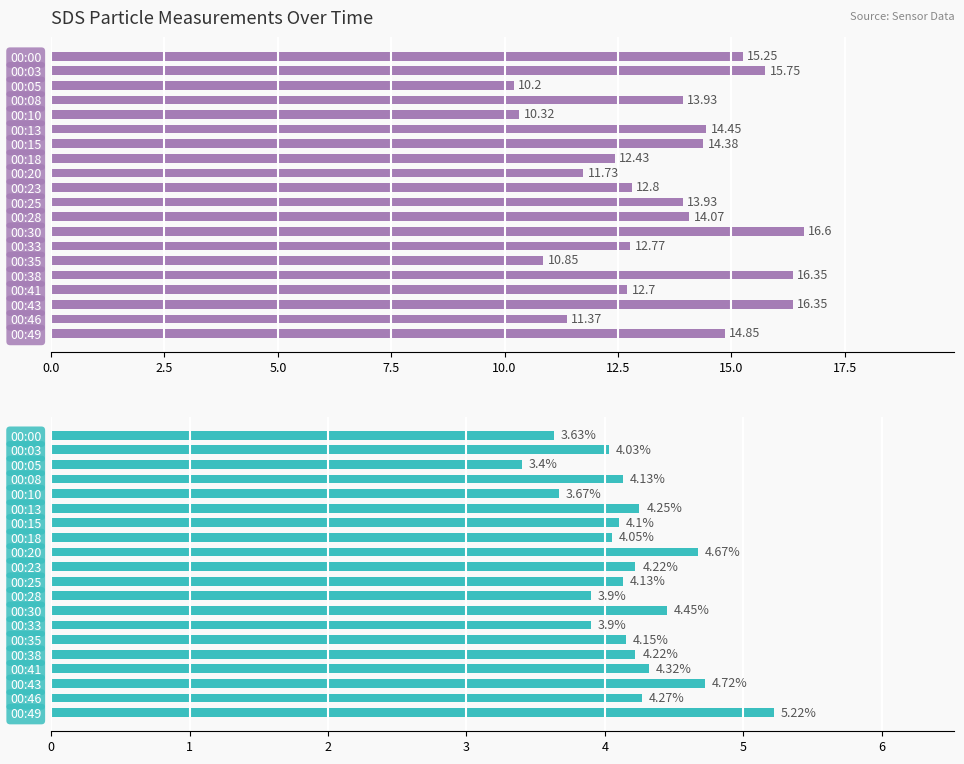

Which series has the largest total across all categories?

SDS_P1